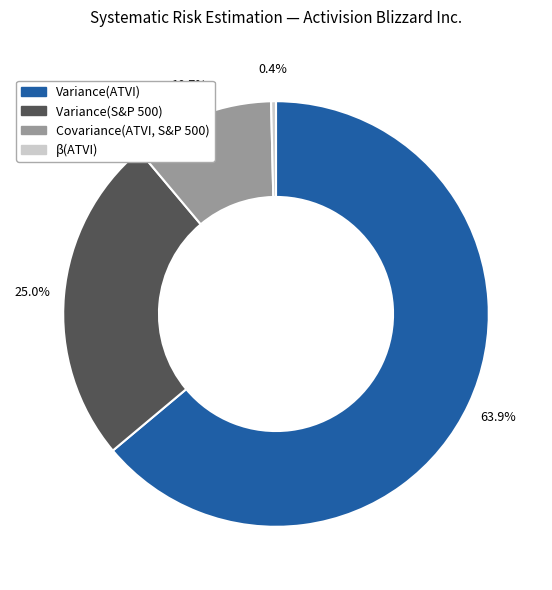

The Covariance(ATVI, S&P 500) slice represents 11% of the pie. True or false?

True